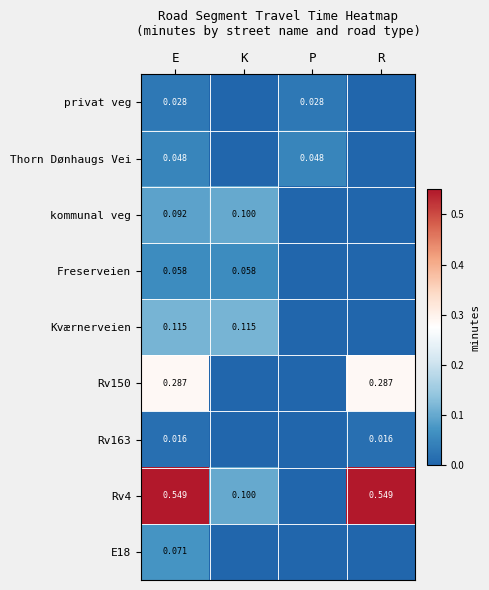

List the labels in order of E18 value, largest first.

E, K, P, R